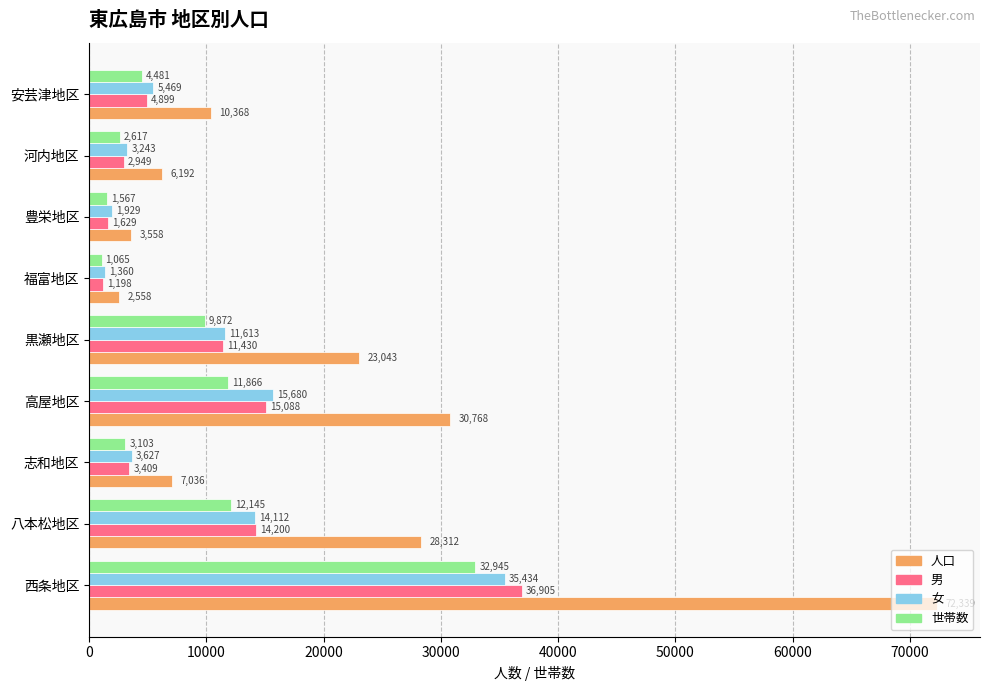

What is the difference between the highest and lowest values at 高屋地区?

18902